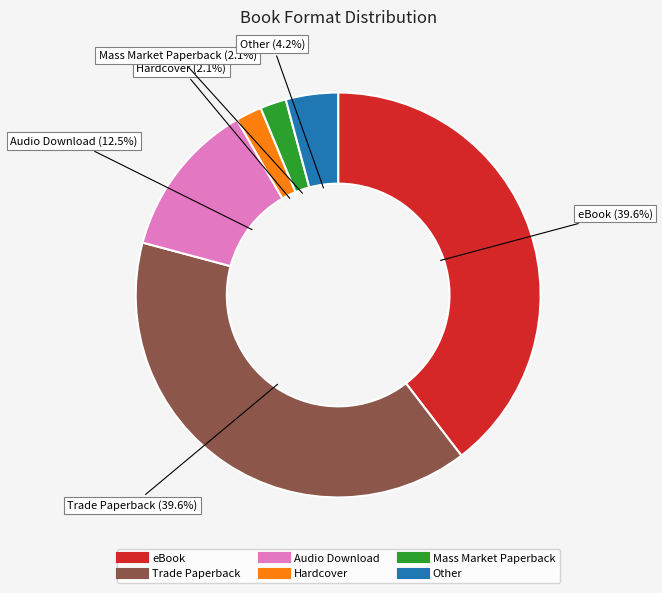

Do Hardcover and Other together represent more than half of the pie?

No